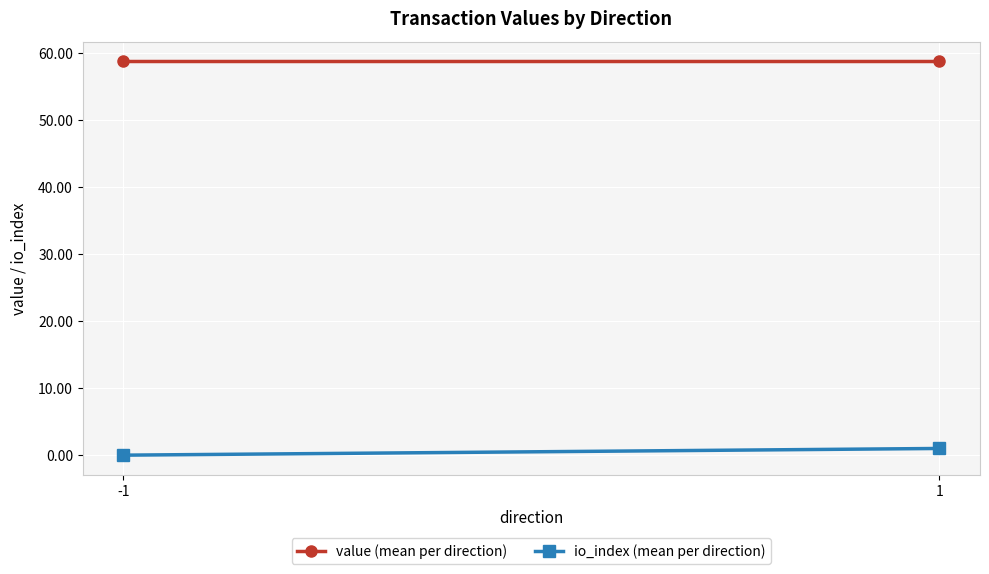

Reading right to left, list all the values displayed in this chart.

value (mean per direction): 1=58.8	-1=58.8
io_index (mean per direction): 1=1.0	-1=0.0